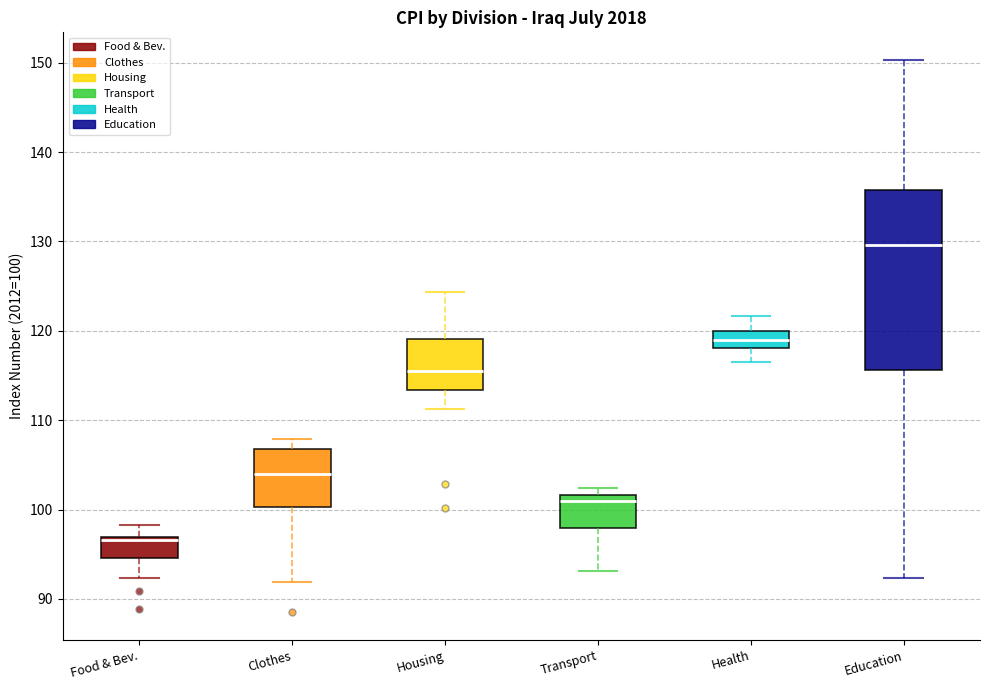

Which box's median line is the lowest?

Food & Bev.